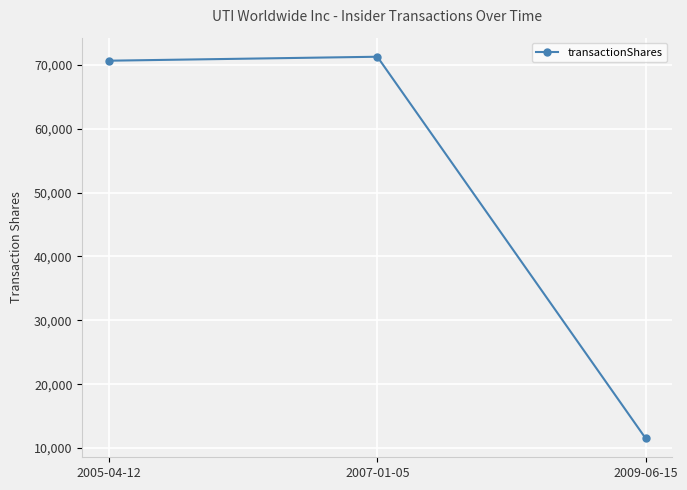

What is the label of the 1st point from the right?

2009-06-15